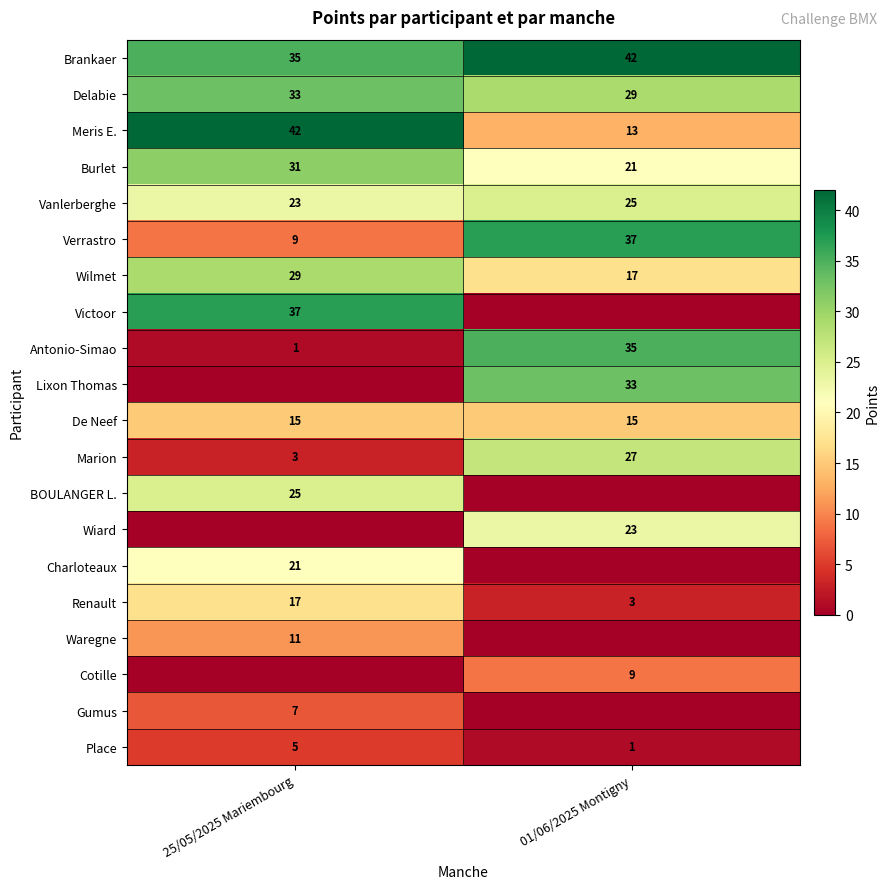

What is the sum of the Verrastro values at 01/06/2025 Montigny and 25/05/2025 Mariembourg?

46